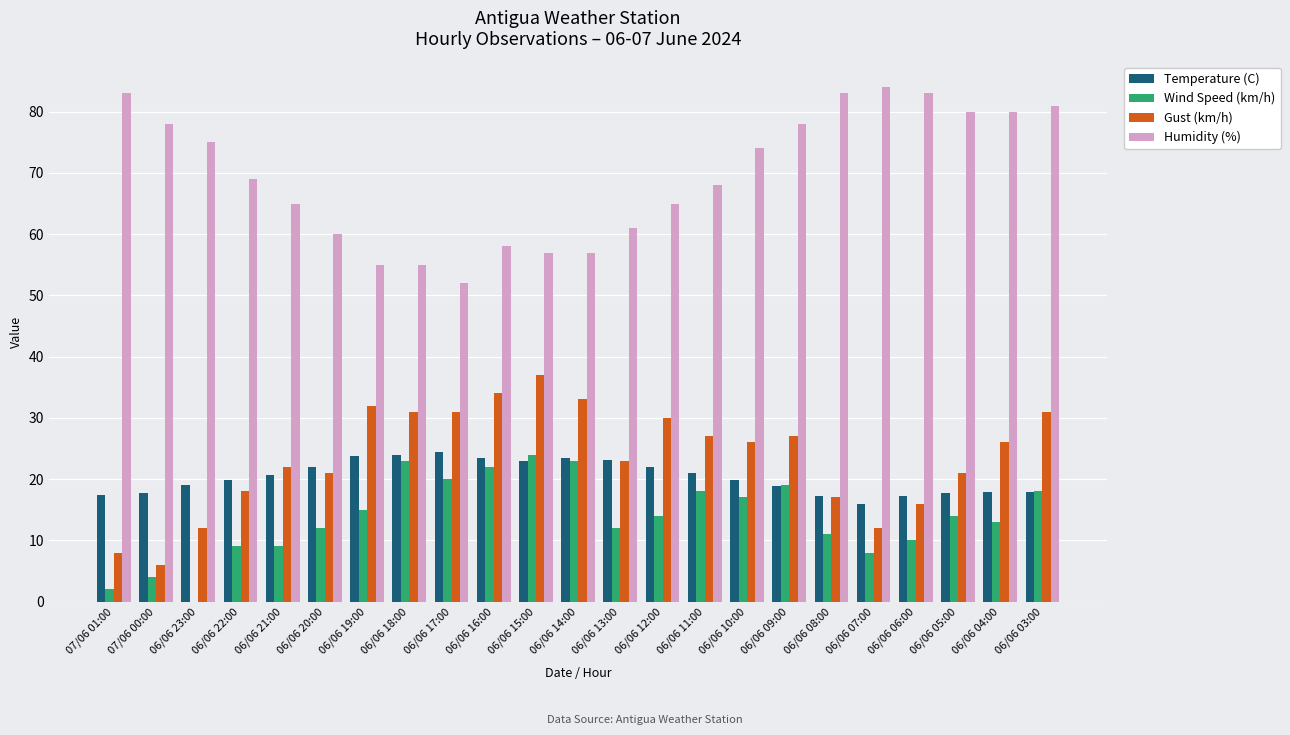

The value of Gust (km/h) at 06/06 23:00 is 12.0. True or false?

True